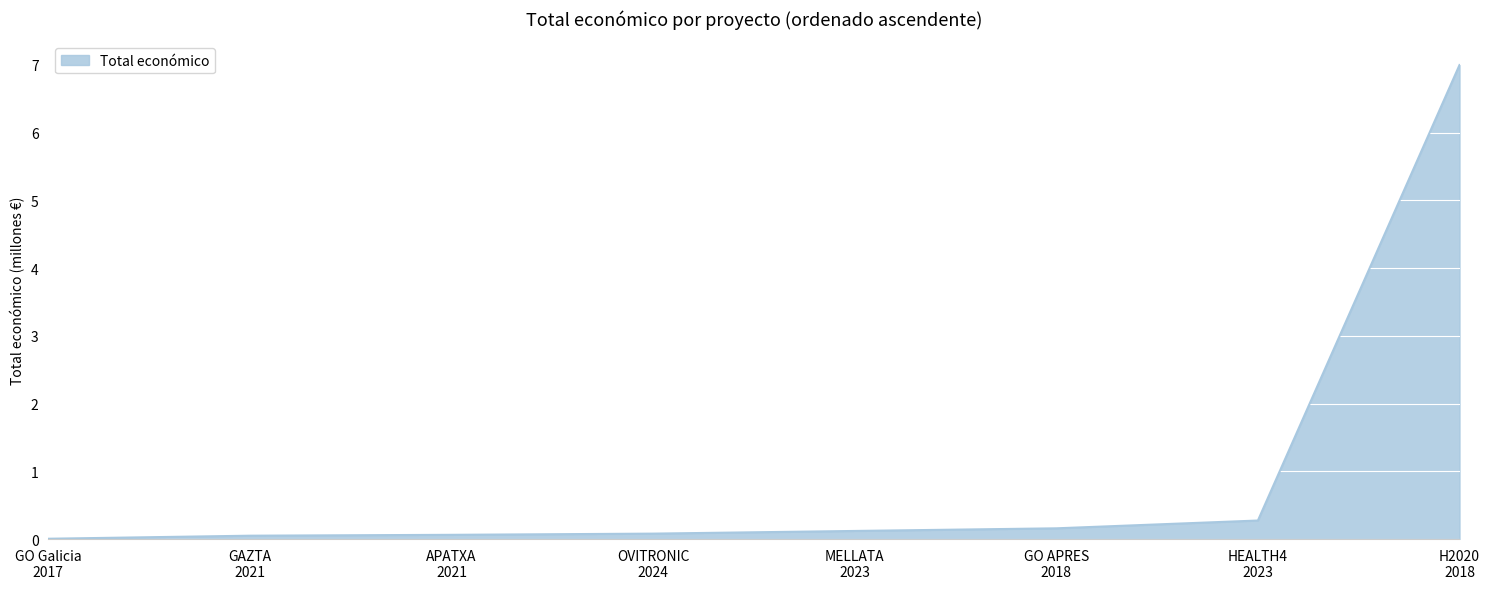

What is the average value?

1.0